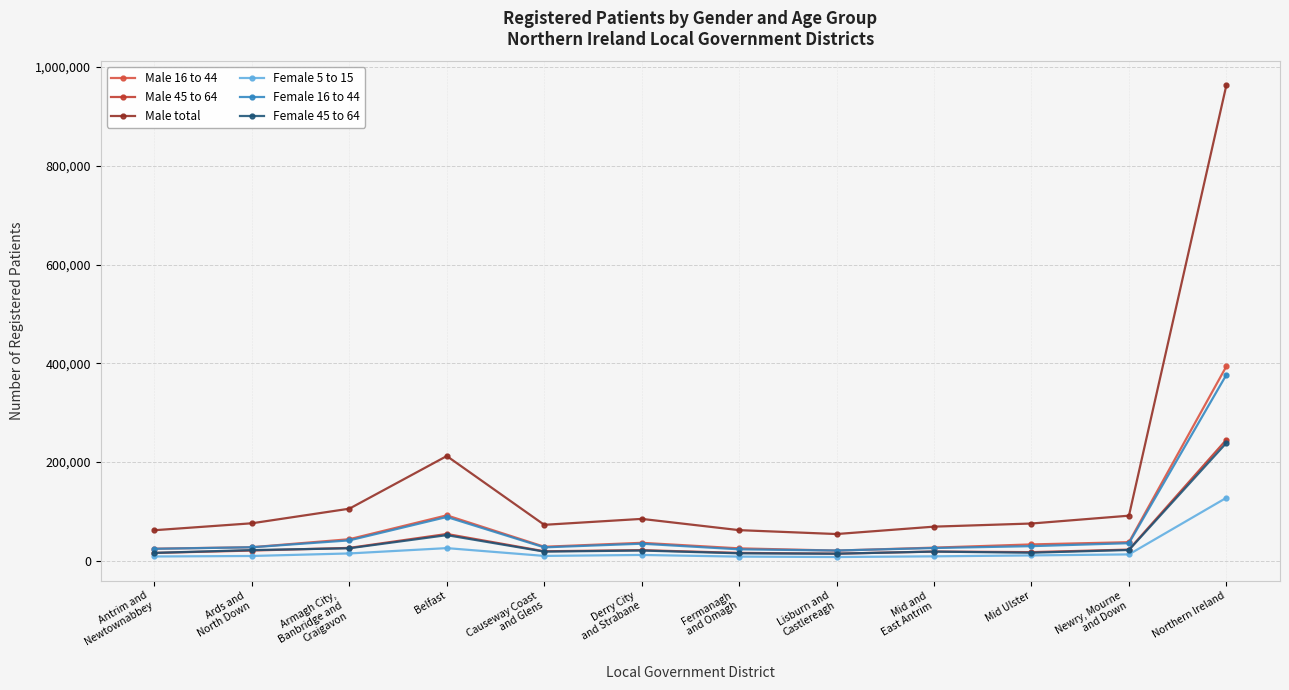

Reading left to right, extract all data points from this chart.

Male 16 to 44: Antrim and
Newtownabbey=24305	Ards and
North Down=27308	Armagh City,
Banbridge and
Craigavon=43513	Belfast=91873	Causeway Coast
and Glens=28245	Derry City
and Strabane=36219	Fermanagh
and Omagh=25016	Lisburn and
Castlereagh=20472	Mid and
East Antrim=26473	Mid Ulster=32963	Newry, Mourne
and Down=37483	Northern Ireland=393870
Male 45 to 64: Antrim and
Newtownabbey=15740	Ards and
North Down=20556	Armagh City,
Banbridge and
Craigavon=25917	Belfast=54113	Causeway Coast
and Glens=19093	Derry City
and Strabane=21367	Fermanagh
and Omagh=15790	Lisburn and
Castlereagh=14203	Mid and
East Antrim=18562	Mid Ulster=17343	Newry, Mourne
and Down=22471	Northern Ireland=245155
Male total: Antrim and
Newtownabbey=61733	Ards and
North Down=75787	Armagh City,
Banbridge and
Craigavon=105350	Belfast=212015	Causeway Coast
and Glens=72670	Derry City
and Strabane=84687	Fermanagh
and Omagh=61884	Lisburn and
Castlereagh=53989	Mid and
East Antrim=68966	Mid Ulster=75316	Newry, Mourne
and Down=91181	Northern Ireland=963578
Female 5 to 15: Antrim and
Newtownabbey=8522	Ards and
North Down=9551	Armagh City,
Banbridge and
Craigavon=14677	Belfast=25478	Causeway Coast
and Glens=9652	Derry City
and Strabane=11628	Fermanagh
and Omagh=8274	Lisburn and
Castlereagh=7400	Mid and
East Antrim=8847	Mid Ulster=10669	Newry, Mourne
and Down=12748	Northern Ireland=127446
Female 16 to 44: Antrim and
Newtownabbey=24089	Ards and
North Down=27190	Armagh City,
Banbridge and
Craigavon=41153	Belfast=88555	Causeway Coast
and Glens=27015	Derry City
and Strabane=34427	Fermanagh
and Omagh=23036	Lisburn and
Castlereagh=20597	Mid and
East Antrim=25697	Mid Ulster=29464	Newry, Mourne
and Down=35476	Northern Ireland=376699
Female 45 to 64: Antrim and
Newtownabbey=15839	Ards and
North Down=21450	Armagh City,
Banbridge and
Craigavon=25158	Belfast=51769	Causeway Coast
and Glens=18409	Derry City
and Strabane=20619	Fermanagh
and Omagh=14936	Lisburn and
Castlereagh=14181	Mid and
East Antrim=18435	Mid Ulster=16154	Newry, Mourne
and Down=21684	Northern Ireland=238634